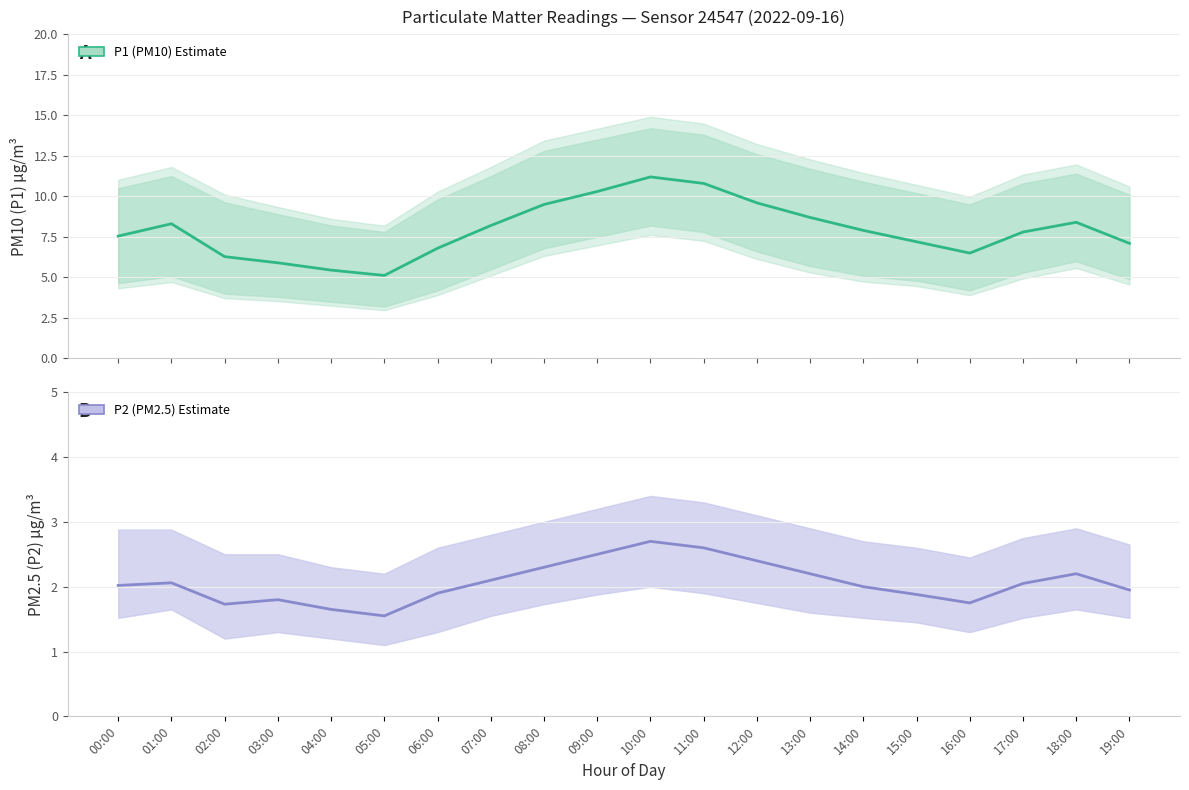

How many interior local peaks does the P1 (PM10) Estimate series have?

3